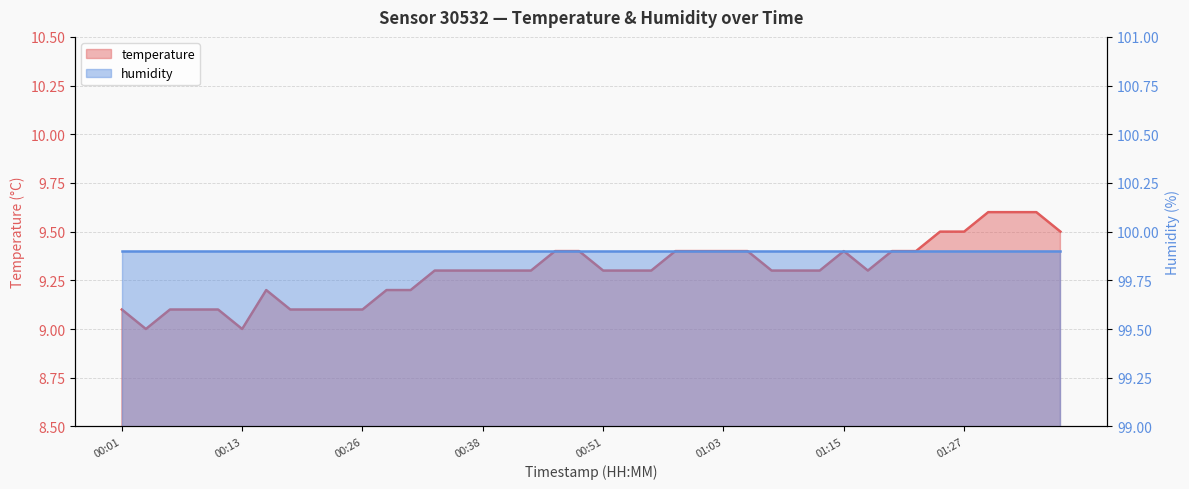

Reading right to left, extract all data points from this chart.

01:37=9.5	01:34=9.6	01:32=9.6	01:29=9.6	01:27=9.5	01:25=9.5	01:22=9.4	01:20=9.4	01:17=9.3	01:15=9.4	01:12=9.3	01:10=9.3	01:08=9.3	01:05=9.4	01:03=9.4	01:00=9.4	00:58=9.4	00:55=9.3	00:53=9.3	00:51=9.3	00:48=9.4	00:46=9.4	00:43=9.3	00:41=9.3	00:38=9.3	00:36=9.3	00:33=9.3	00:31=9.2	00:29=9.2	00:26=9.1	00:23=9.1	00:21=9.1	00:18=9.1	00:16=9.2	00:13=9.0	00:11=9.1	00:08=9.1	00:06=9.1	00:03=9.0	00:01=9.1